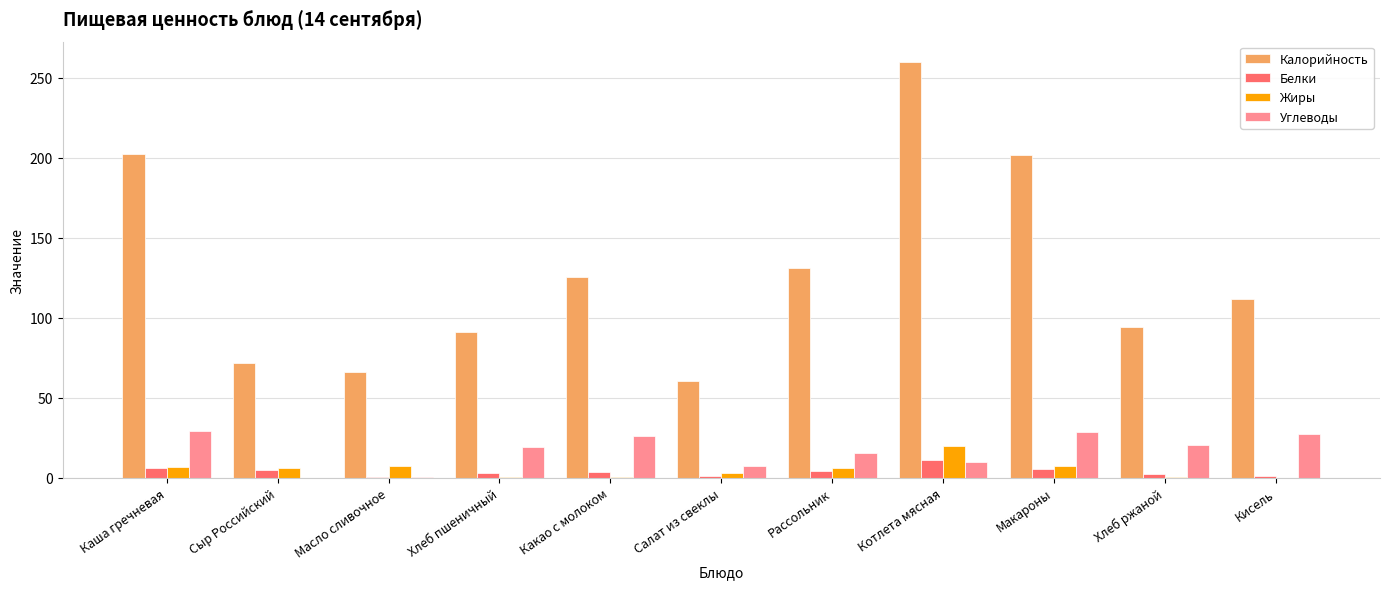

Which series has the largest range (max minus min)?

Калорийность